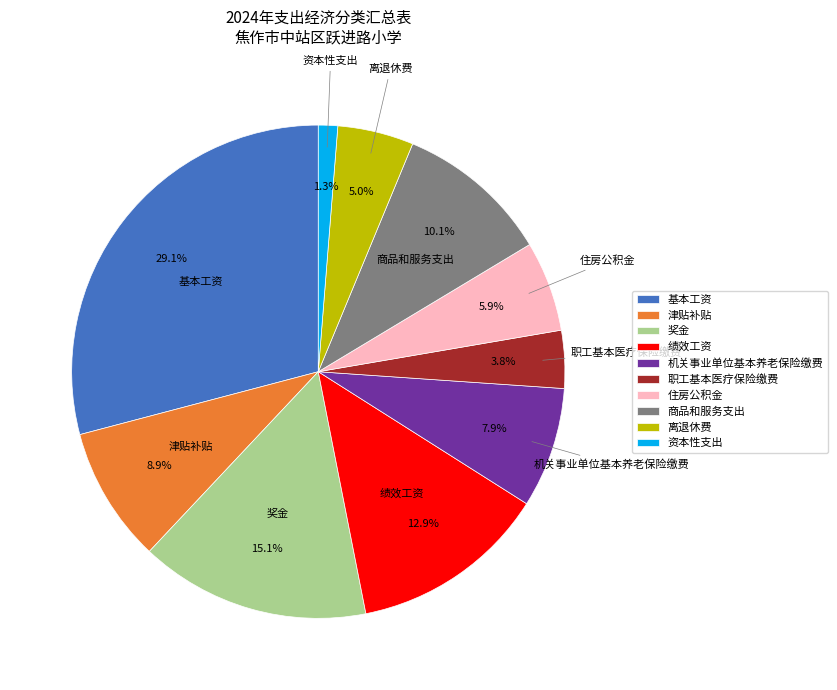

What percentage do 商品和服务支出 and 资本性支出 together represent?

11.4%